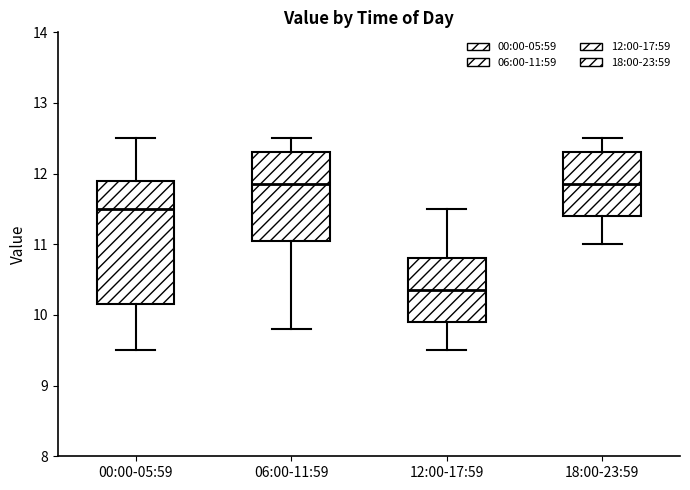

Which box is the tallest, from its lower edge to its upper edge?

00:00-05:59